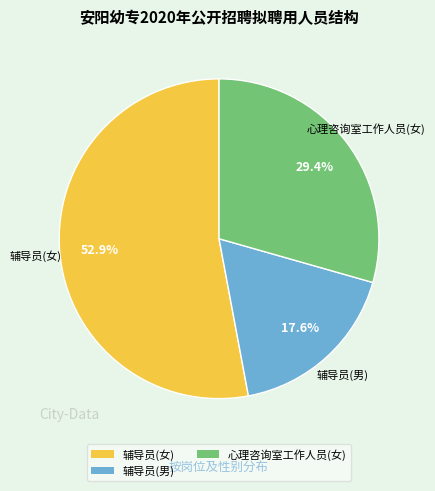

Which category accounts for the majority?

辅导员(女)